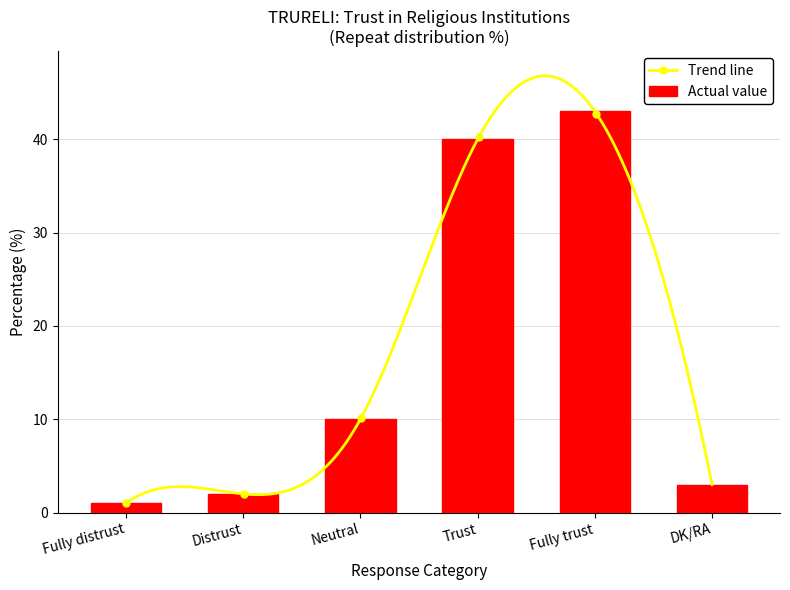

Between Neutral and DK/RA, which is larger?

Neutral